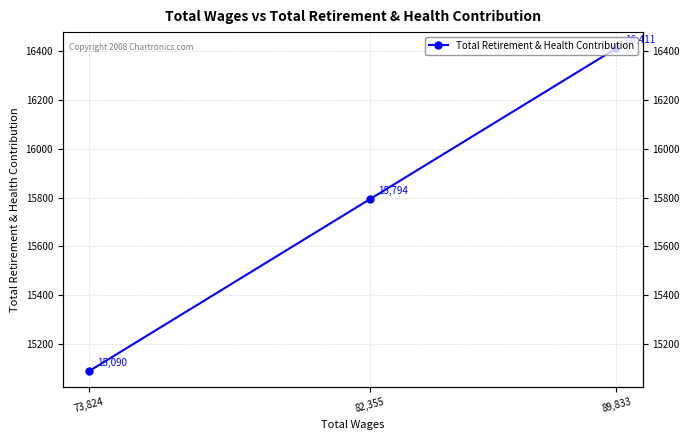

Reading right to left, extract all data points from this chart.

15090	15794	16411